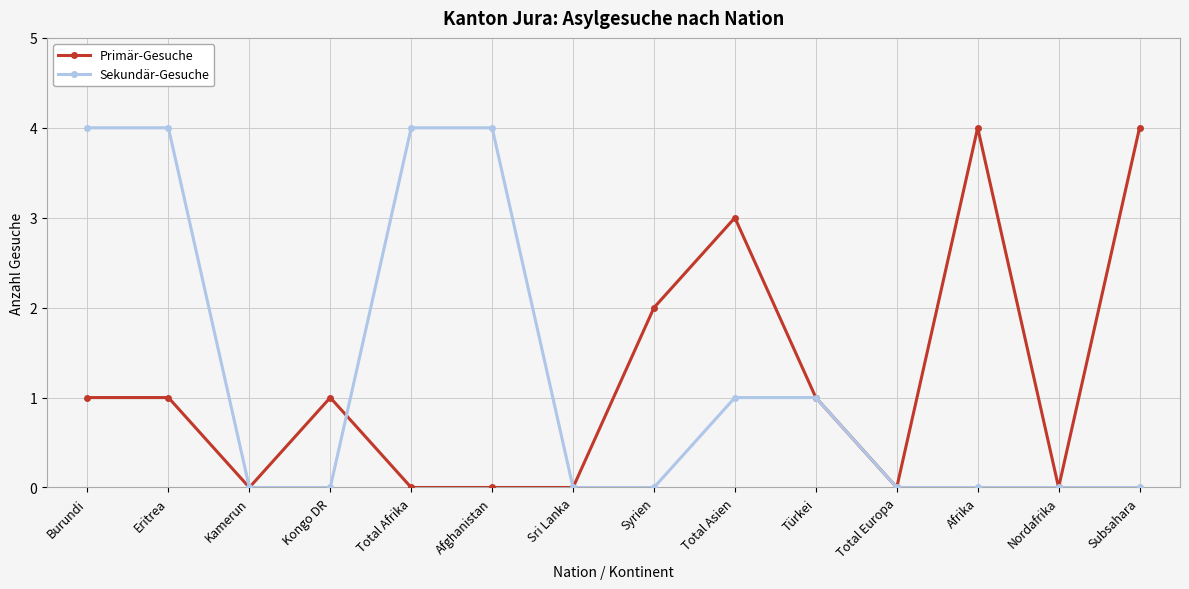

Rank the series at Total Asien from highest to lowest value.

Primär-Gesuche, Sekundär-Gesuche